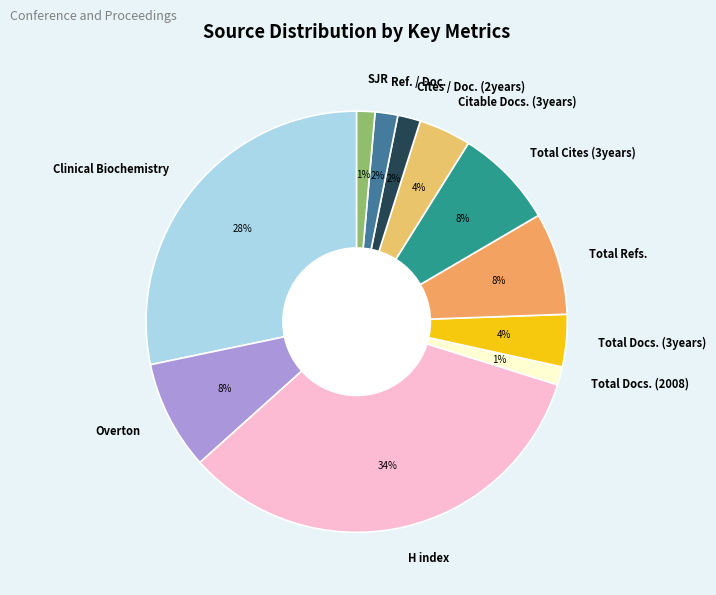

Which slice is the largest?

H index